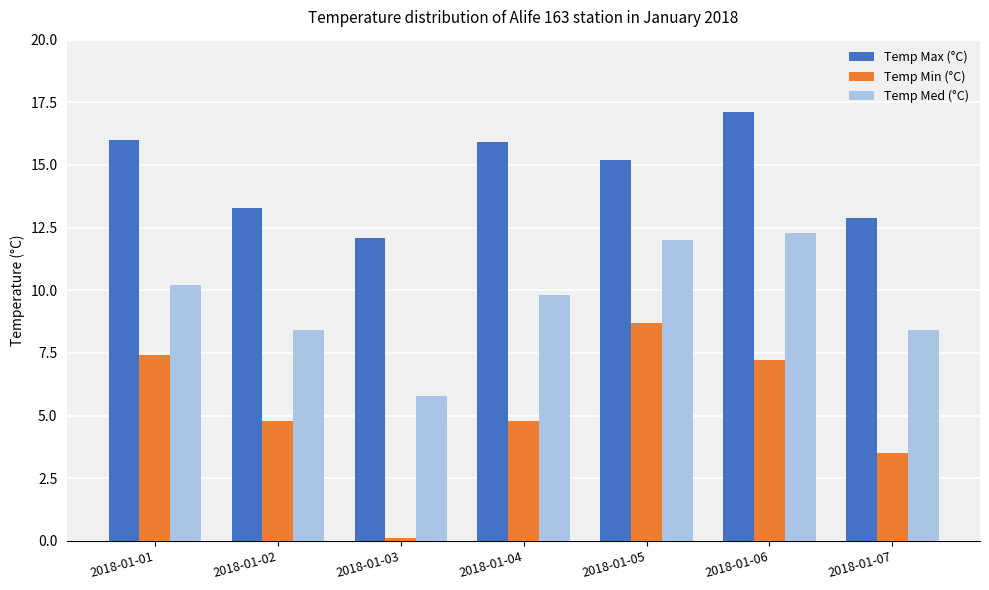

What is the highest value of the Temp Med (°C) series?

12.3